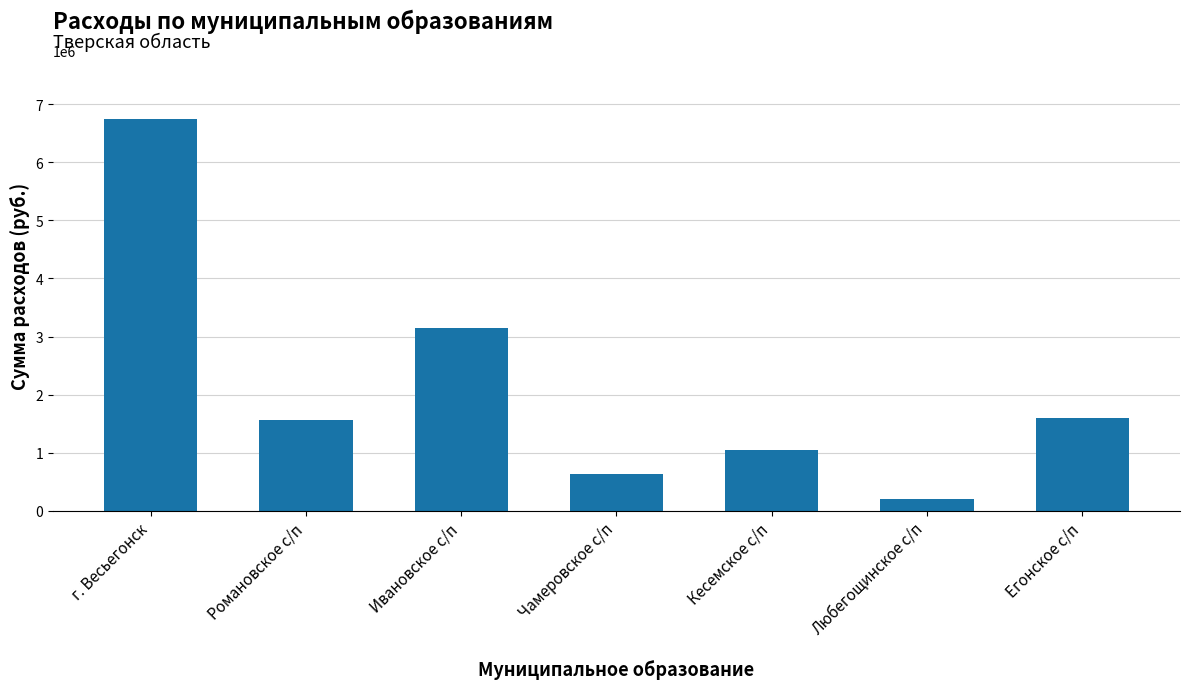

What is the maximum value shown in the chart?

6745932.6